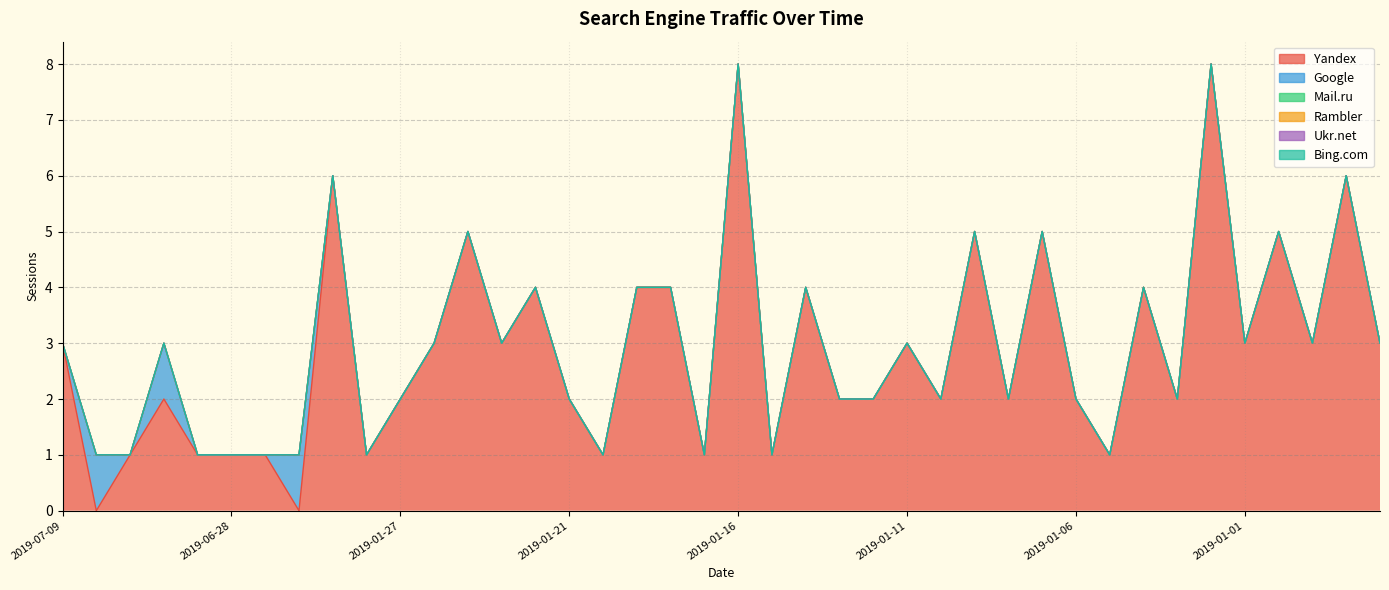

Is the value of Bing.com at 2019-01-18 greater than the value of Mail.ru at 2018-12-29?

No